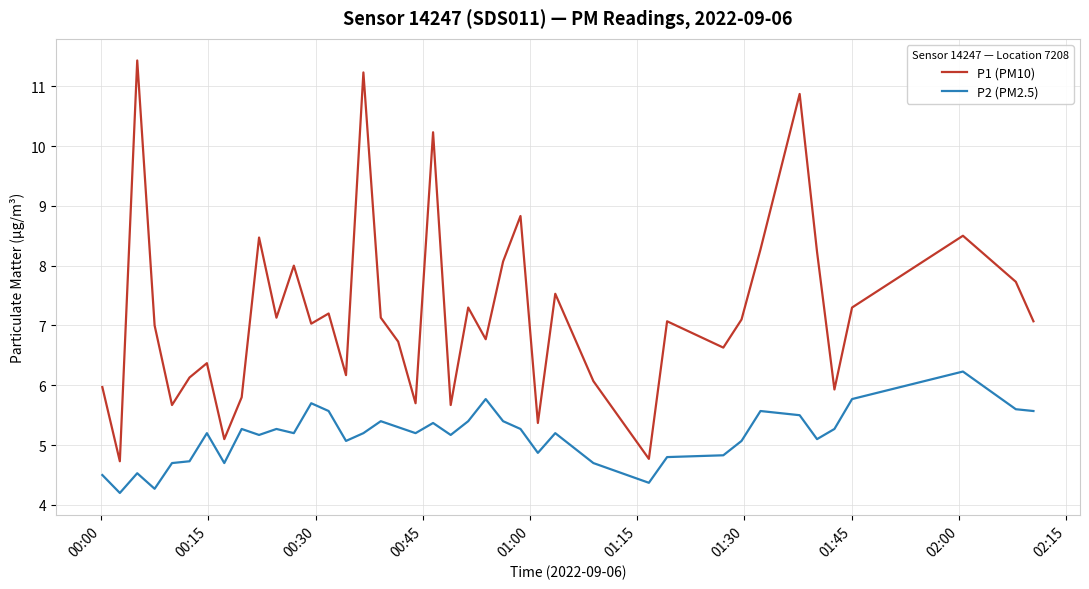

Which series has the widest spread of values?

P1 (PM10)